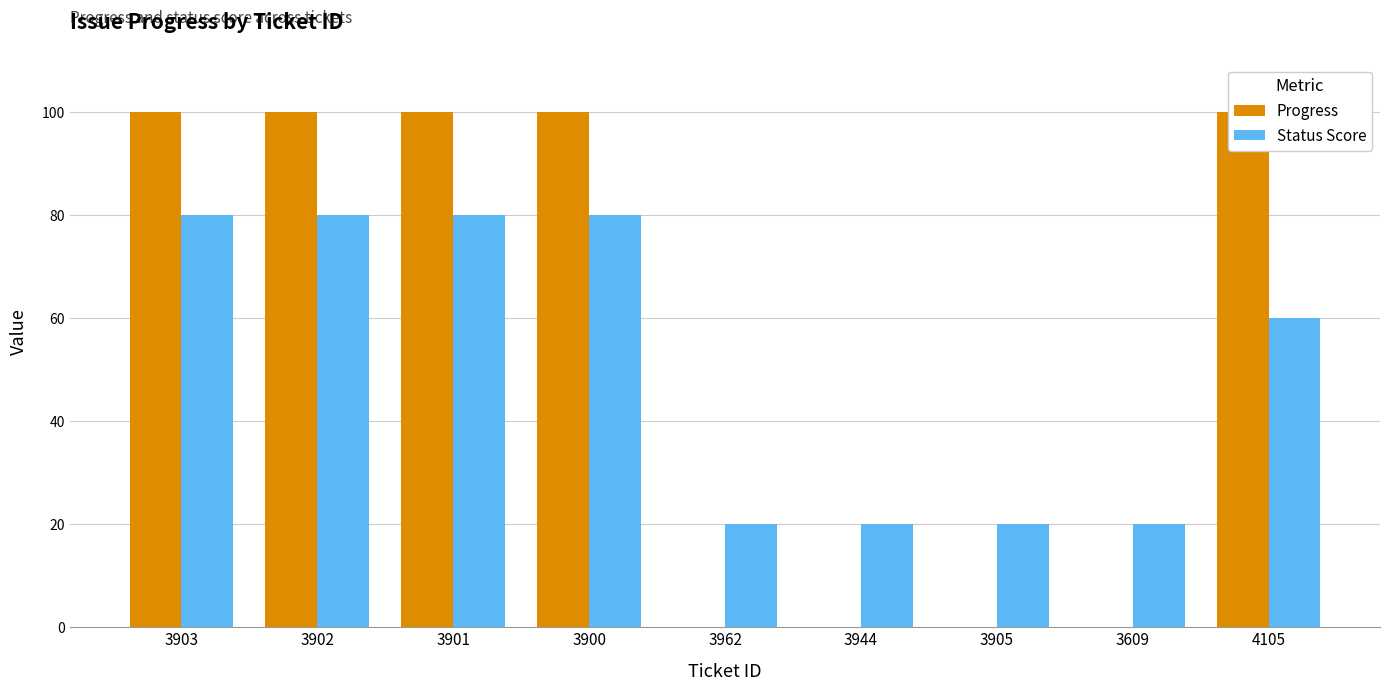

How many values in the Status Score series are below 60?

4